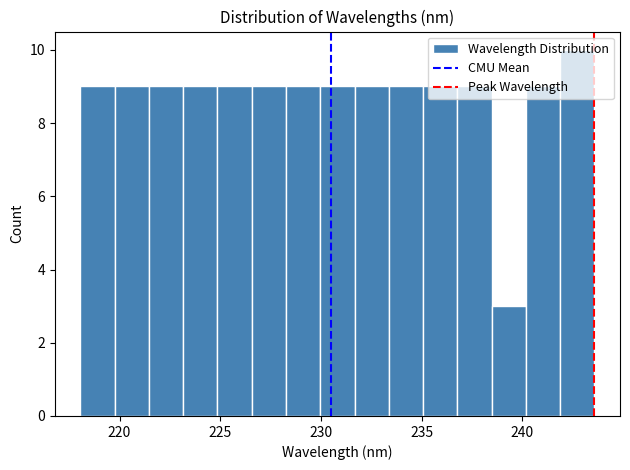

Read against the x-axis, roughly where is the centre of the tallest bar?

242.5